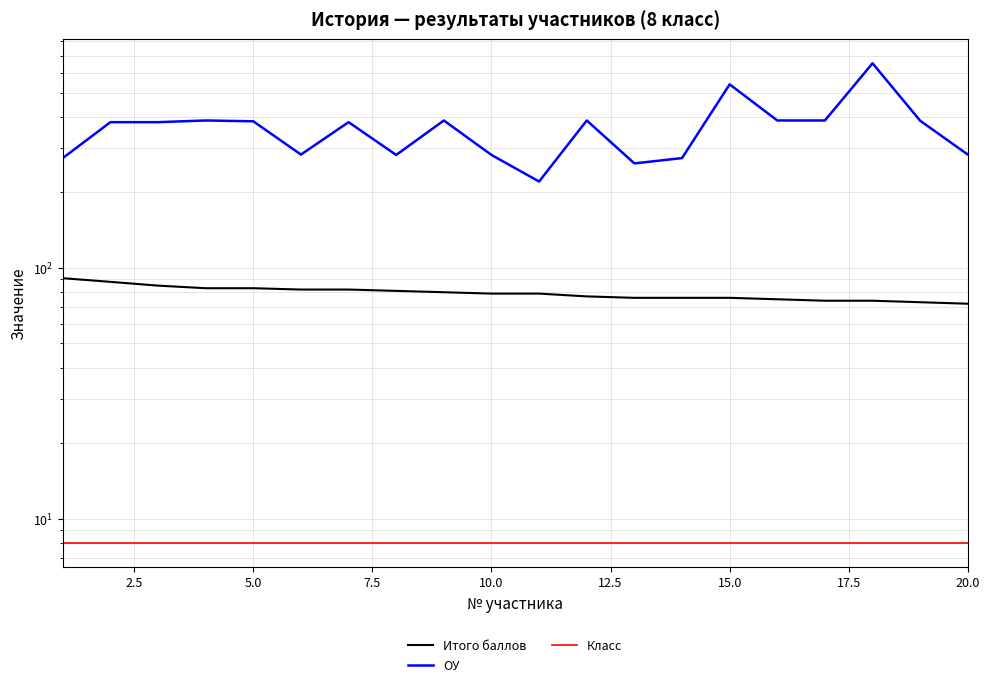

Which series has the largest range (max minus min)?

ОУ